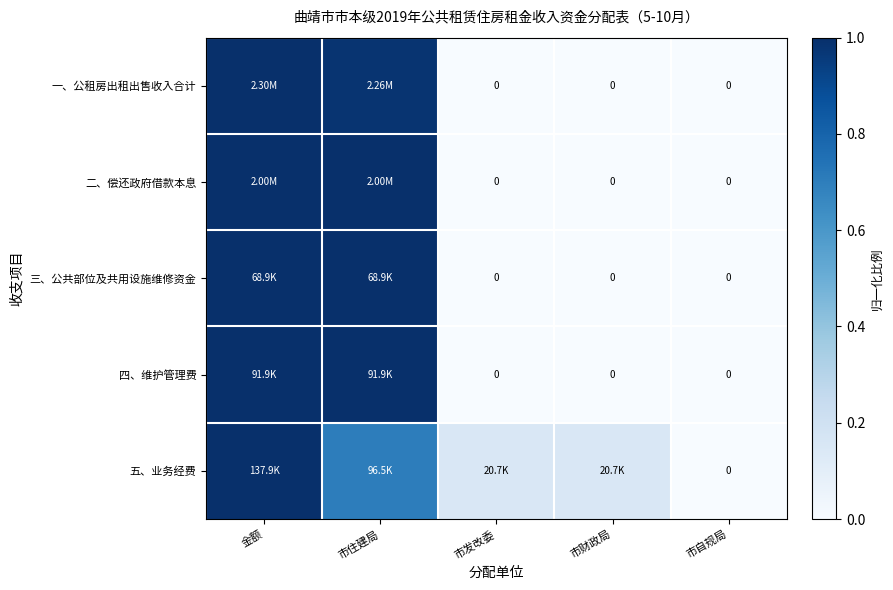

Which series has the largest range (max minus min)?

一、公租房出租出售收入合计